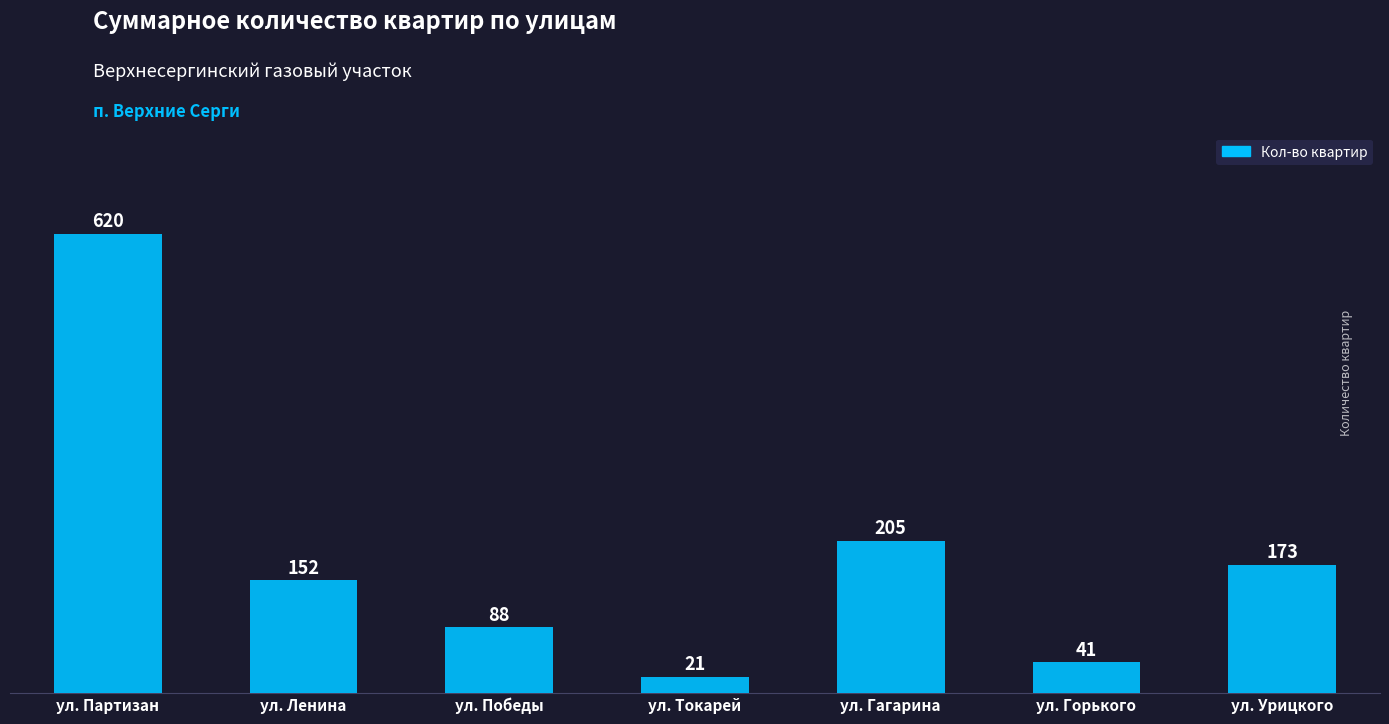

Is it true that the value at ул. Партизан is 620?

True